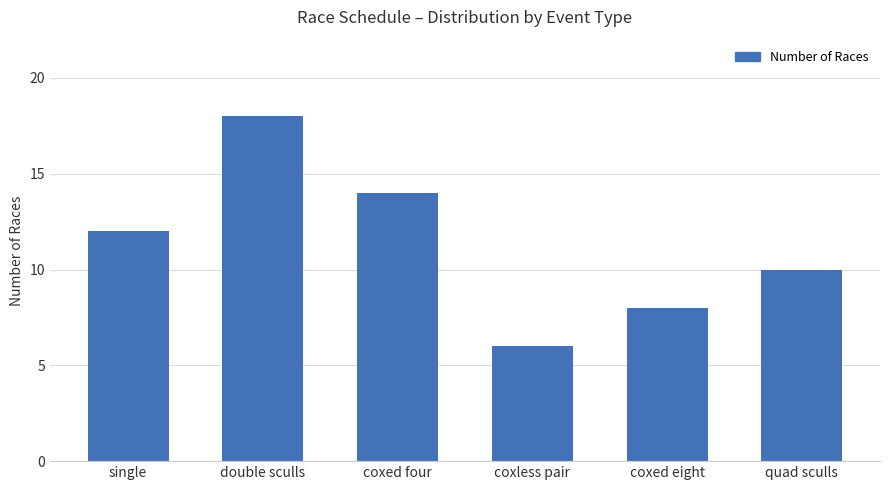

Does the chart contain any negative values?

No